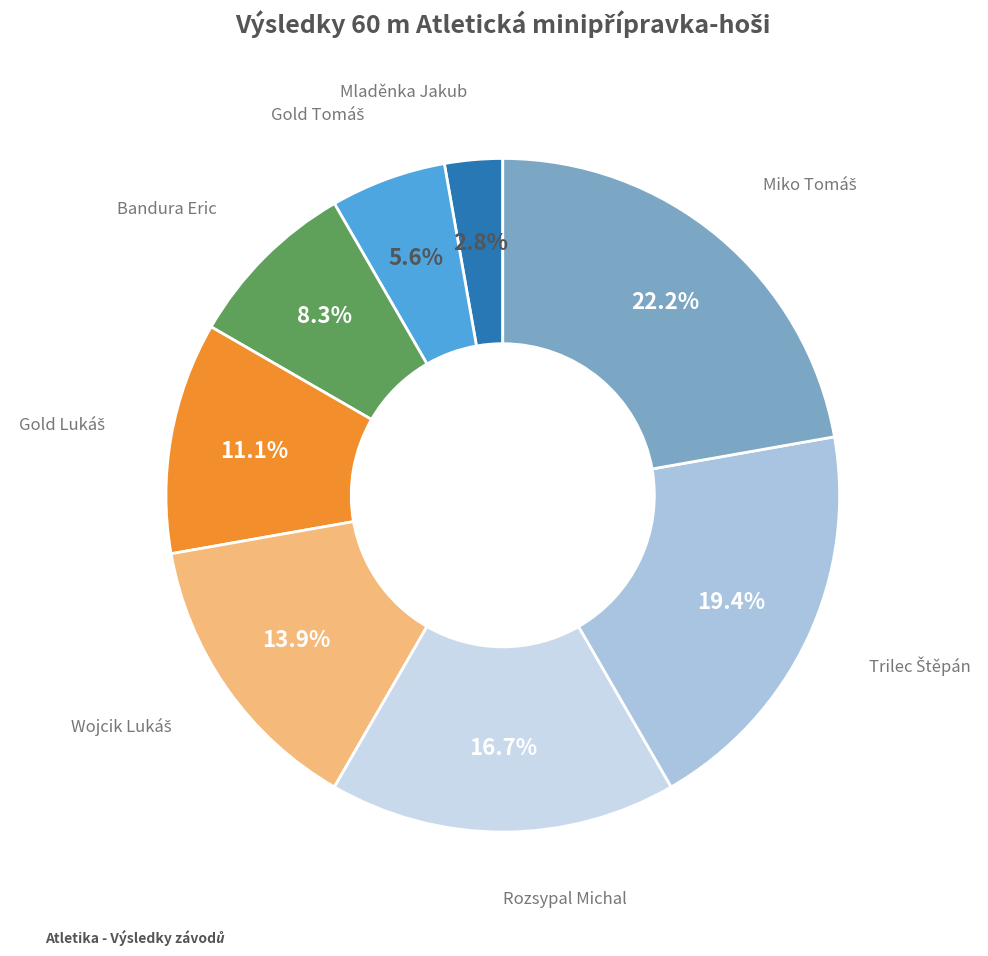

Is there any slice that represents more than half of the pie?

No